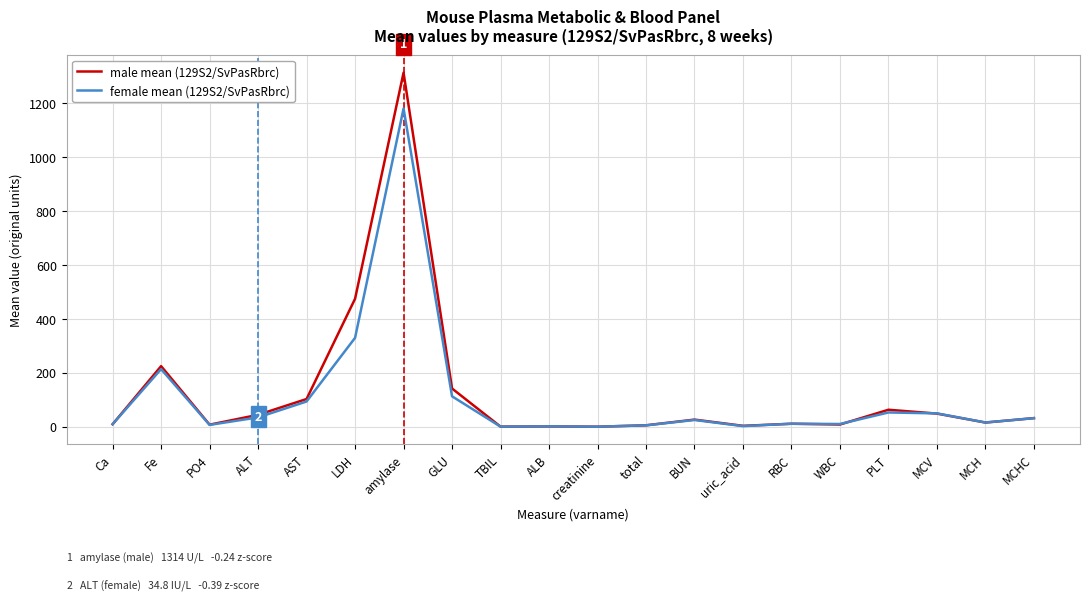

What is the lowest value of the female mean (129S2/SvPasRbrc) series?

0.2